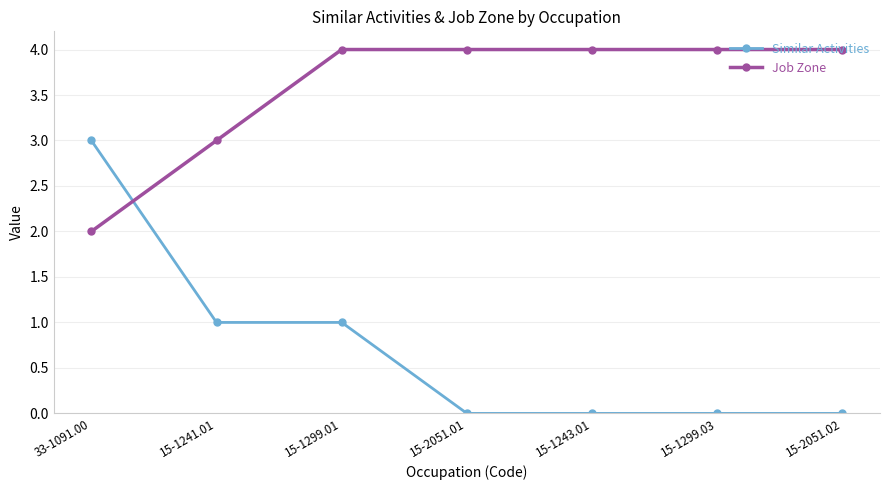

Does the chart have visible grid lines?

Yes